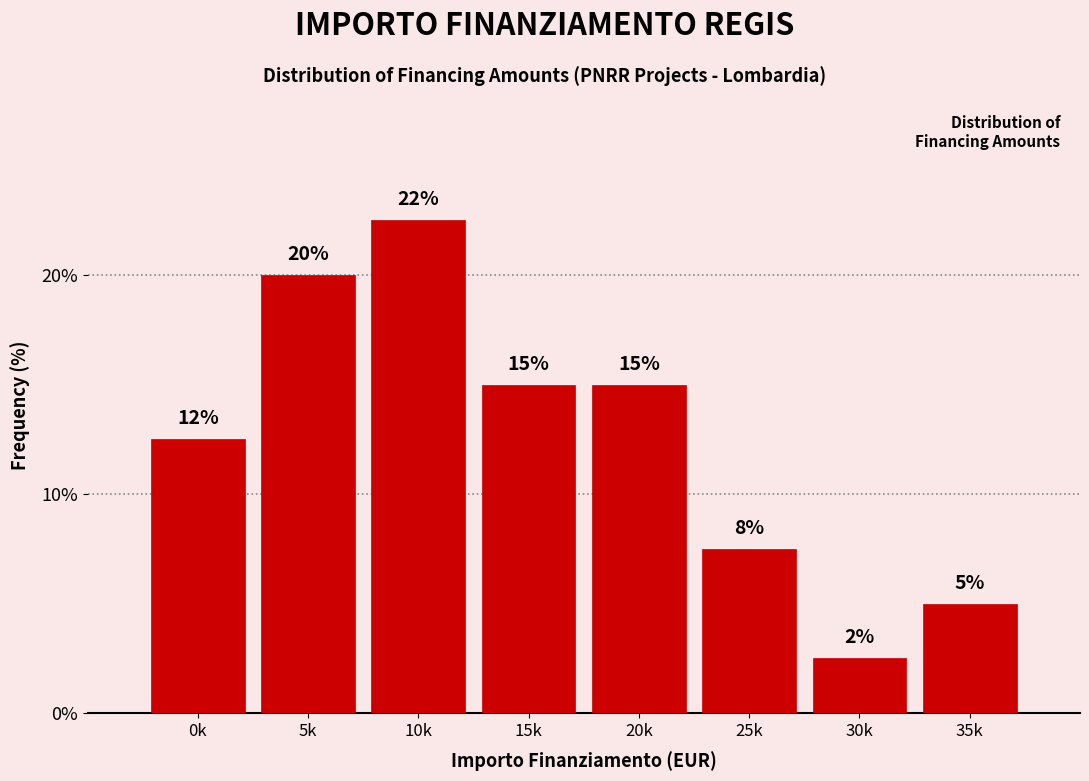

The value at 5k is 35.9. True or false?

False